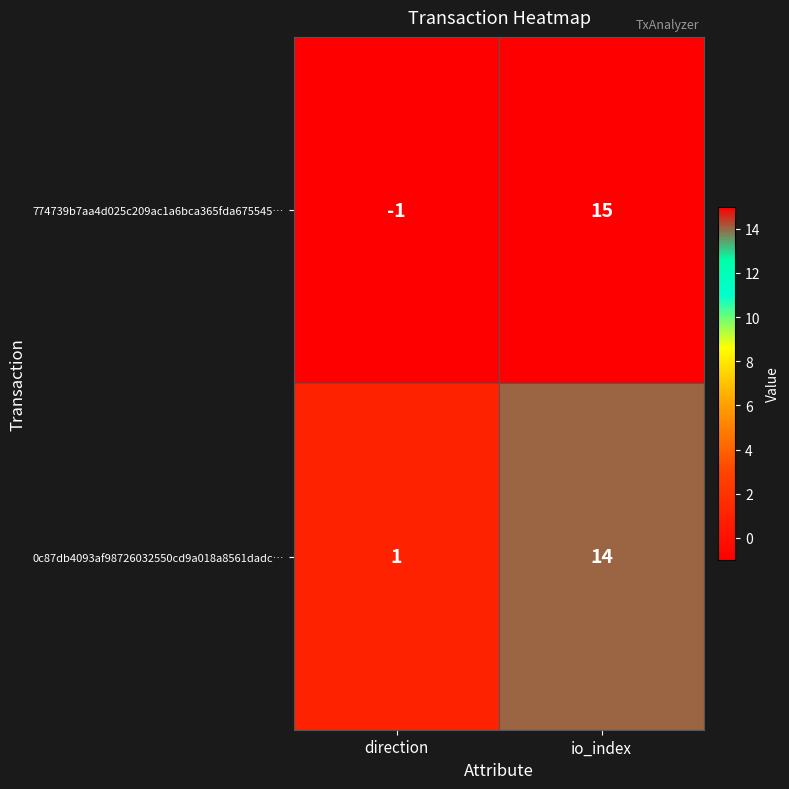

At which category is the sum across all series the highest?

io_index